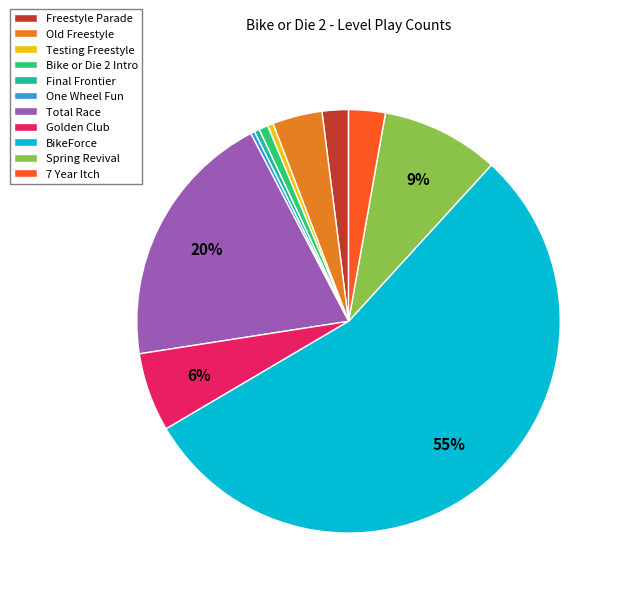

What is the majority slice?

BikeForce